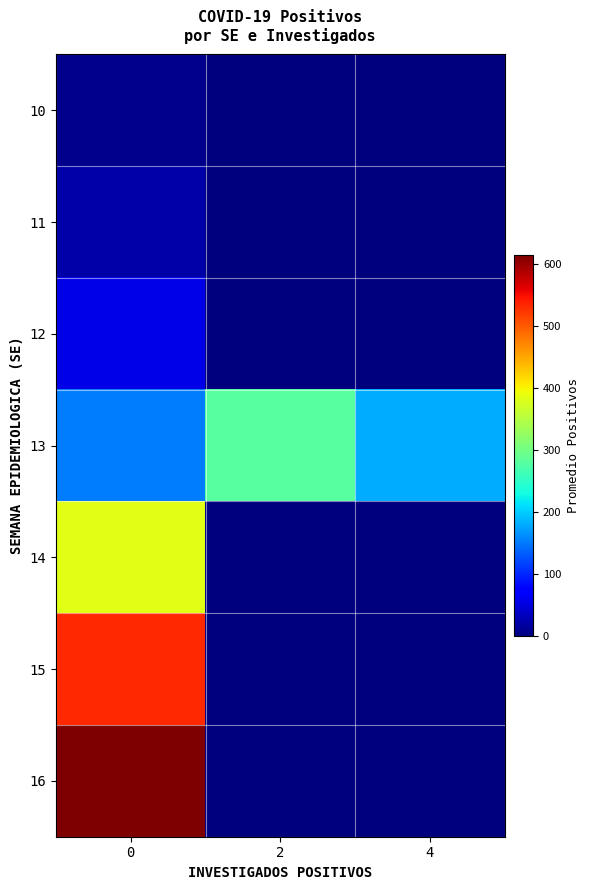

At 4, list the series in order from largest to smallest.

13, 10, 11, 12, 14, 15, 16